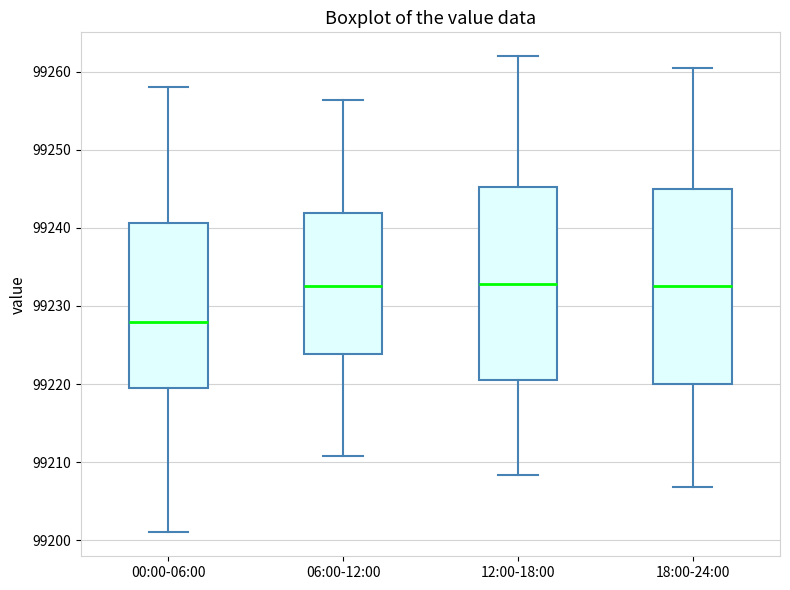

Reading left to right, read every box against the y-axis: the position of its median line, the range the box covers, and the ends of its whiskers. The values are not printed on the chart, so give them approximately, as read against the axis.

00:00-06:00: median 99228, box 99220 to 99241, whiskers 99201 to 99258
06:00-12:00: median 99233, box 99224 to 99242, whiskers 99211 to 99256
12:00-18:00: median 99233, box 99221 to 99245, whiskers 99208 to 99262
18:00-24:00: median 99233, box 99220 to 99245, whiskers 99207 to 99260